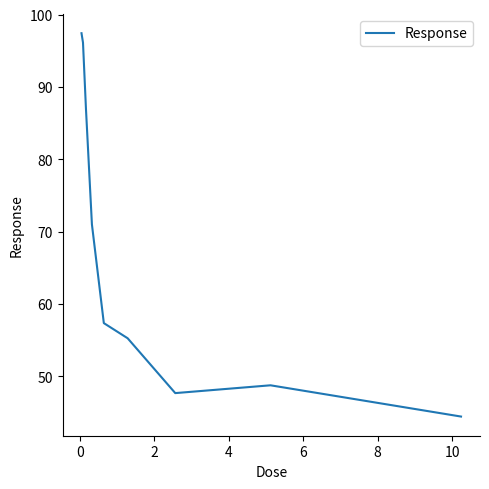

How many values are below 57?

4